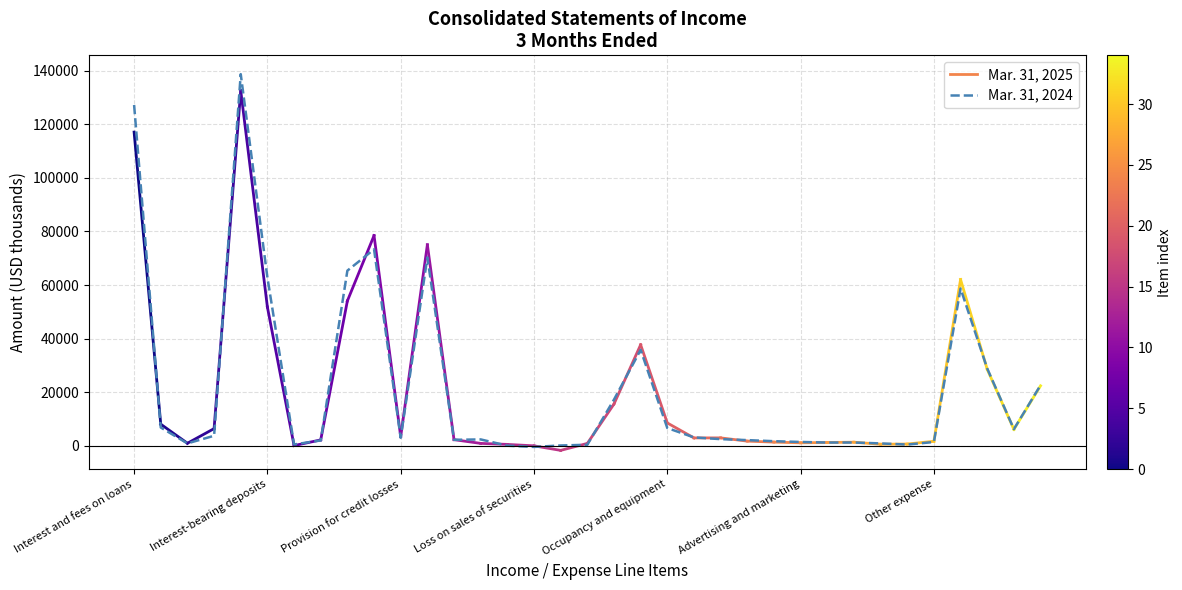

What is the greatest value displayed?

138701